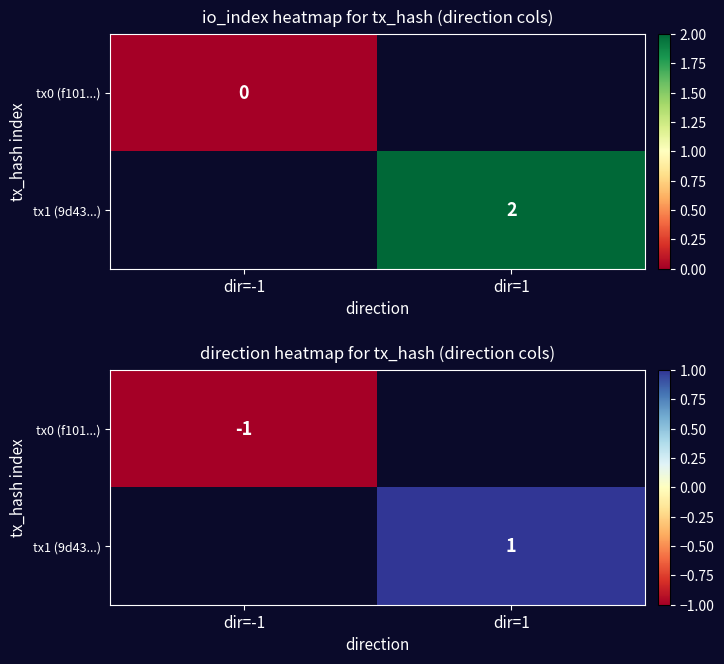

Which label corresponds to the smallest value in the chart?

dir=-1